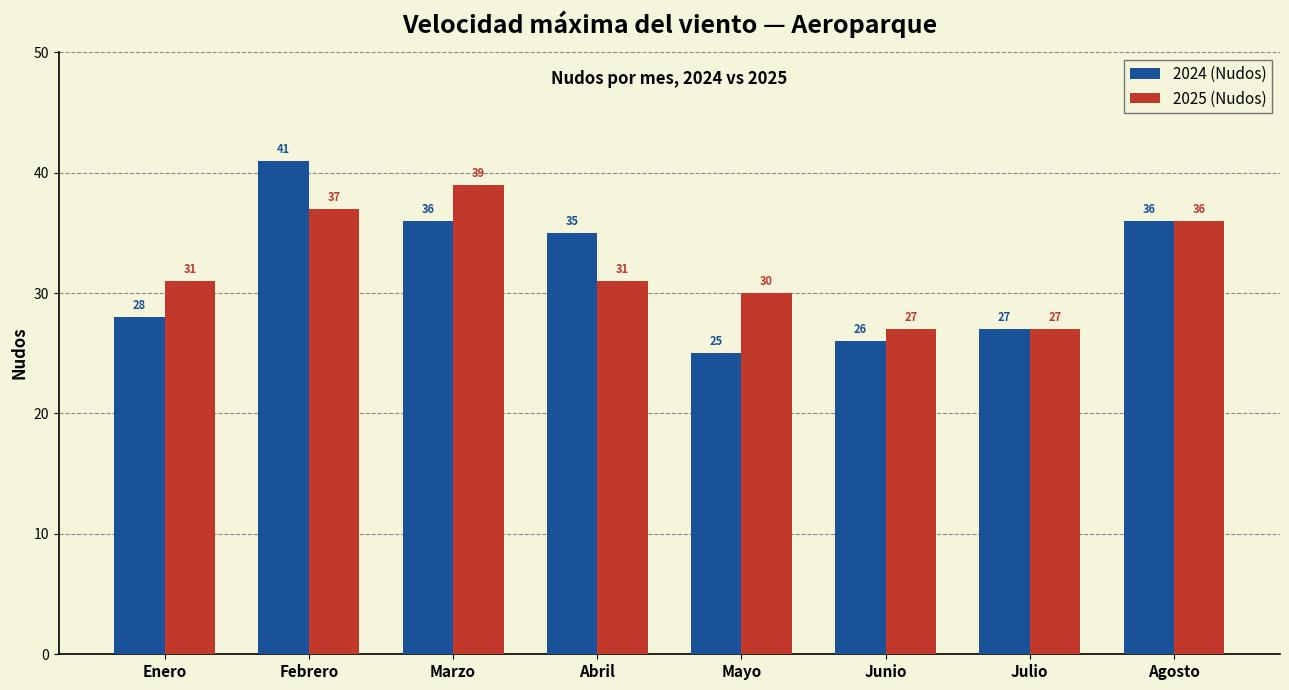

The 2025 (Nudos) series shows 15 at Enero. True or false?

False